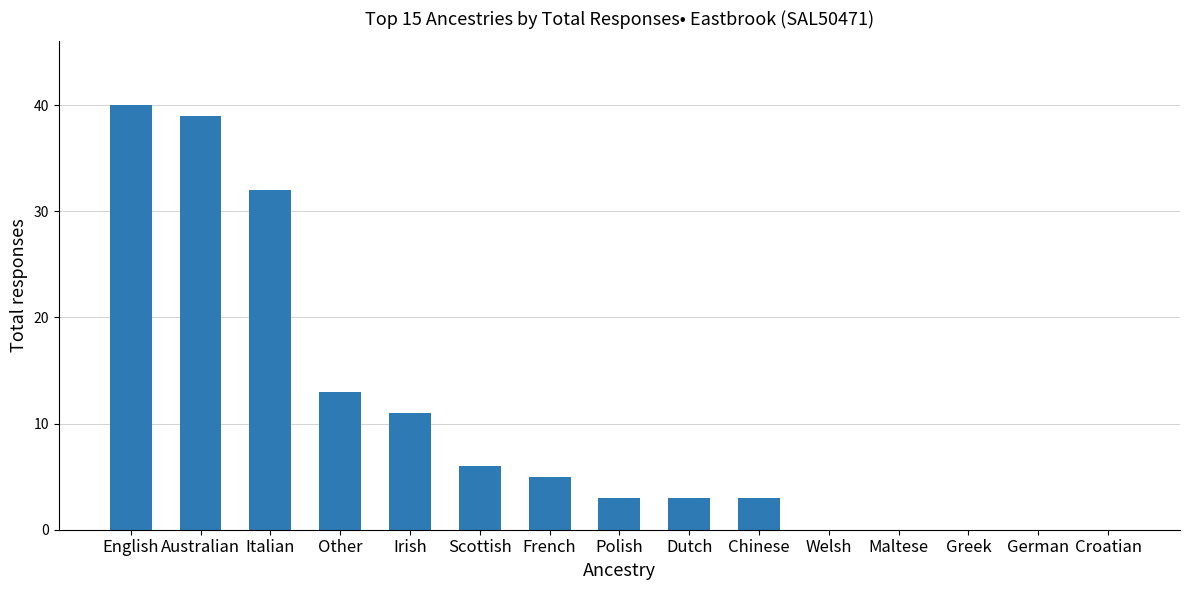

What is the approximate value at Australian?

39